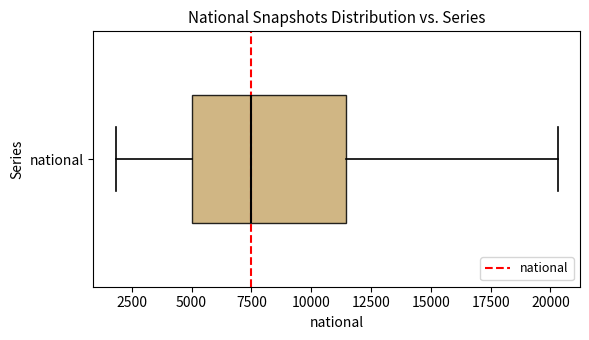

Transcribe this box plot: give where the median line is, the range the box spans, and where the two whiskers end, as read against the x-axis. The values are not printed on the chart, so give them approximately, as read against the axis.

median 7500, box 5000 to 11500, whiskers 2000 to 20500